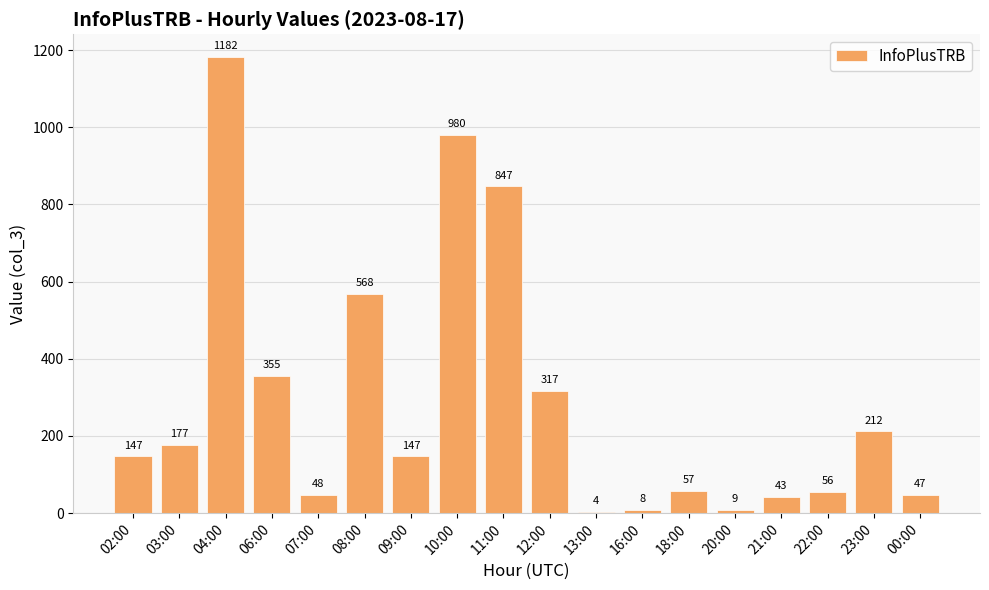

How many values are below 147?

8